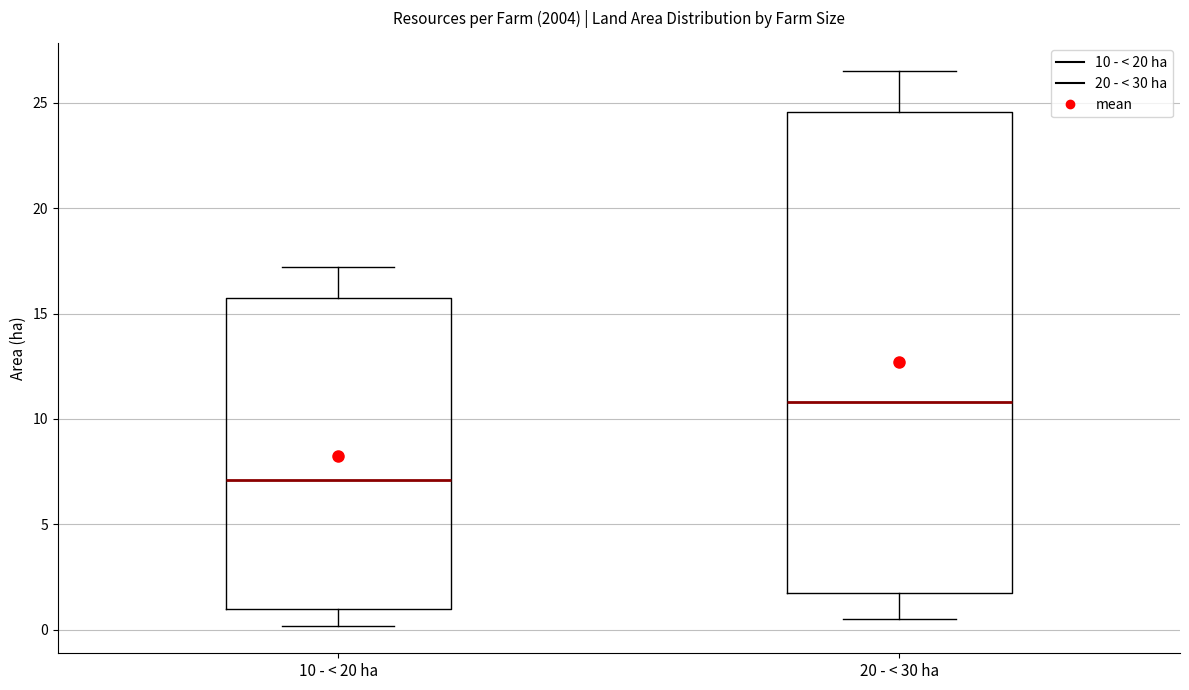

Reading left to right, read every box against the y-axis: the position of its median line, the range the box covers, and the ends of its whiskers. The values are not printed on the chart, so give them approximately, as read against the axis.

10 - < 20 ha: median 7.0, box 1.0 to 15.5, whiskers 0.0 to 17.0
20 - < 30 ha: median 11.0, box 2.0 to 24.5, whiskers 0.5 to 26.5